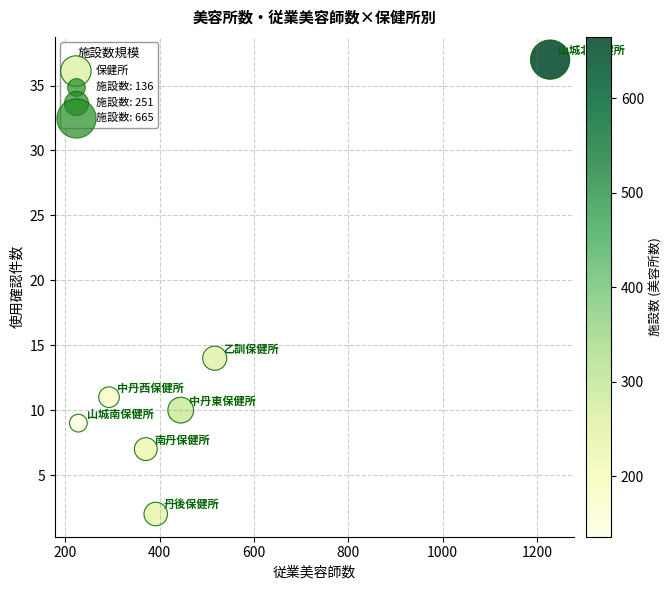

What Y value in the scatter plot is closest to 19?

14